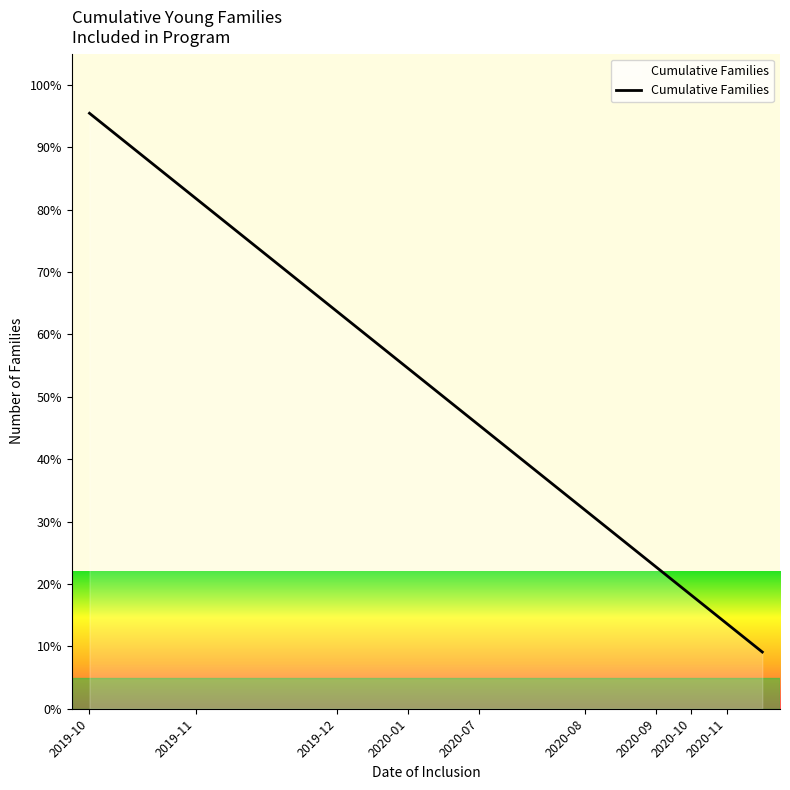

What is the smallest value displayed?

9.1